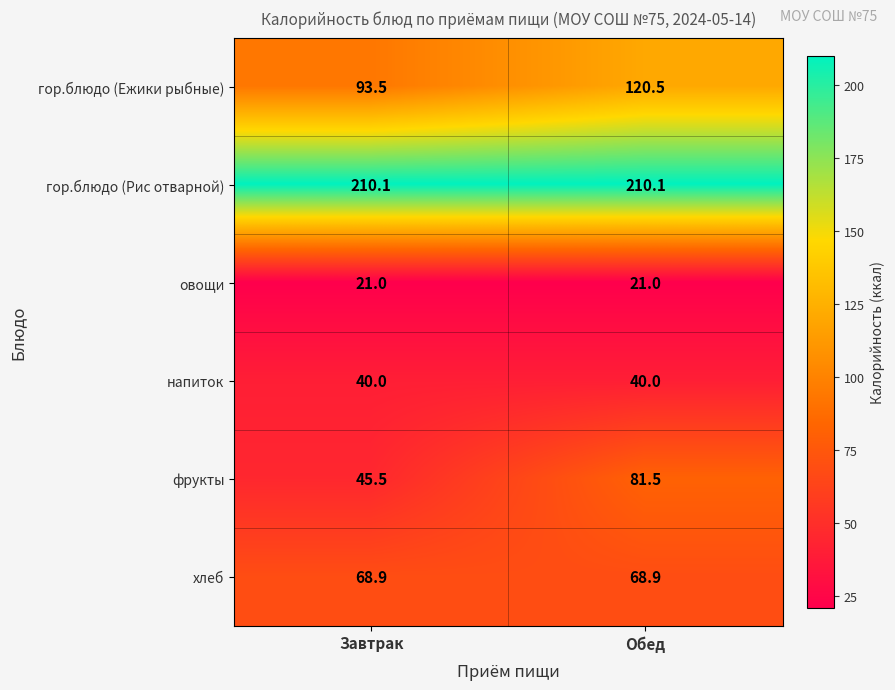

At which category is the sum across all series the highest?

Обед